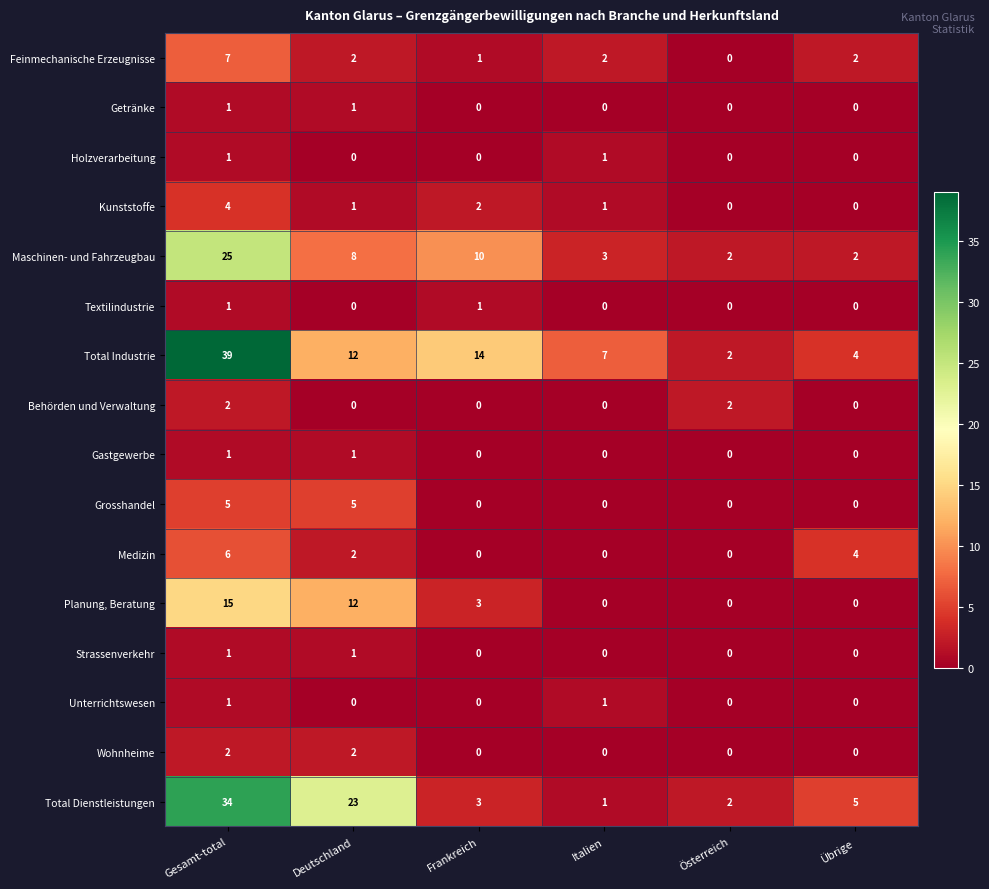

Which series has the largest total across all categories?

Total Industrie